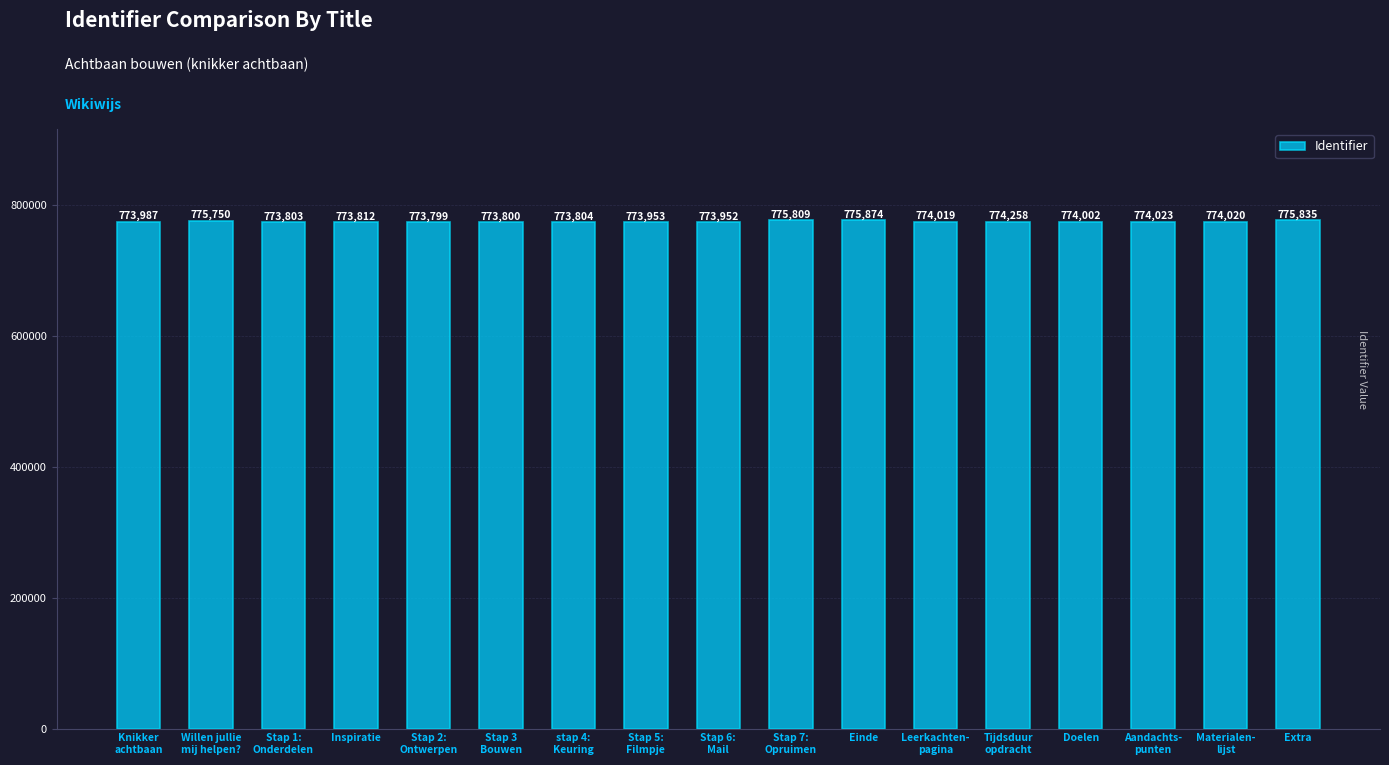

Is it true that the value at Stap 3
Bouwen is 1123661?

False